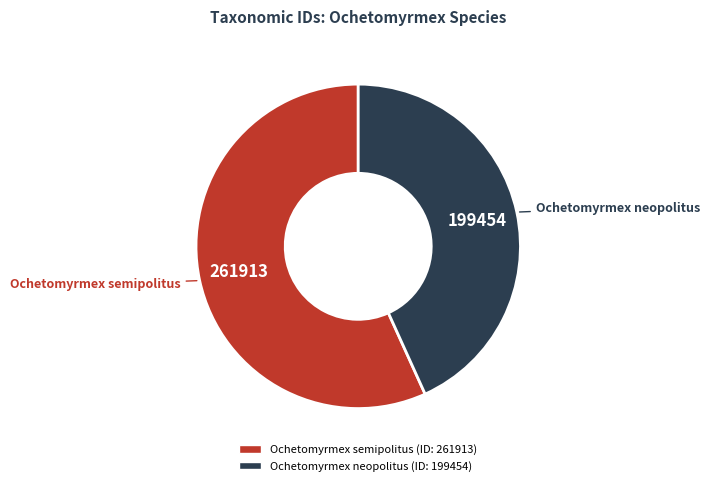

Count the number of slices in the pie.

2